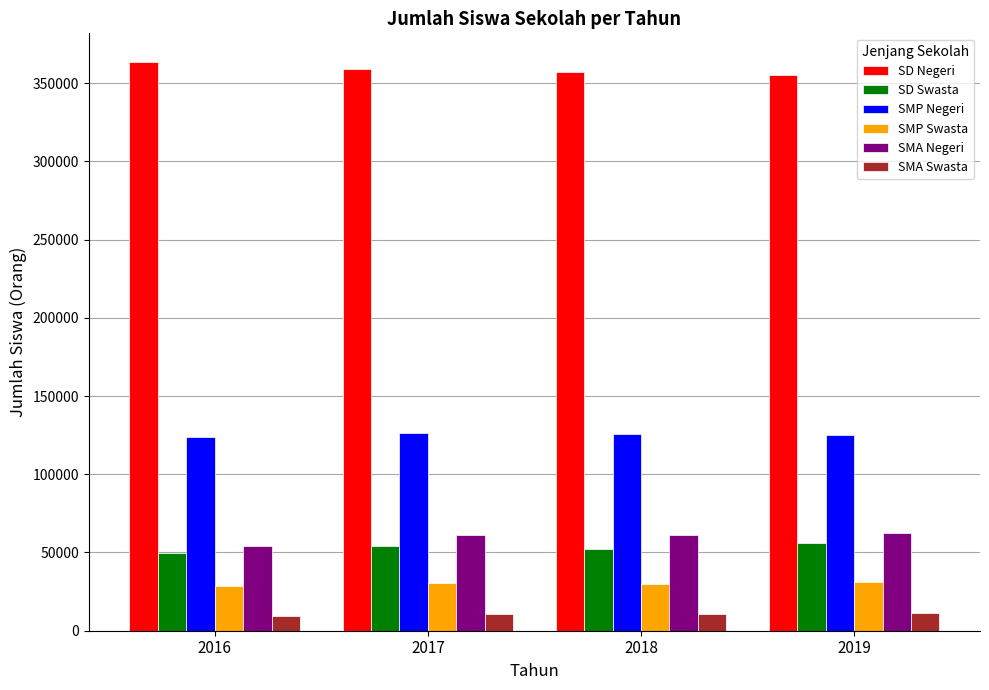

Rank the series at 2018 from lowest to highest value.

SMA Swasta, SMP Swasta, SD Swasta, SMA Negeri, SMP Negeri, SD Negeri